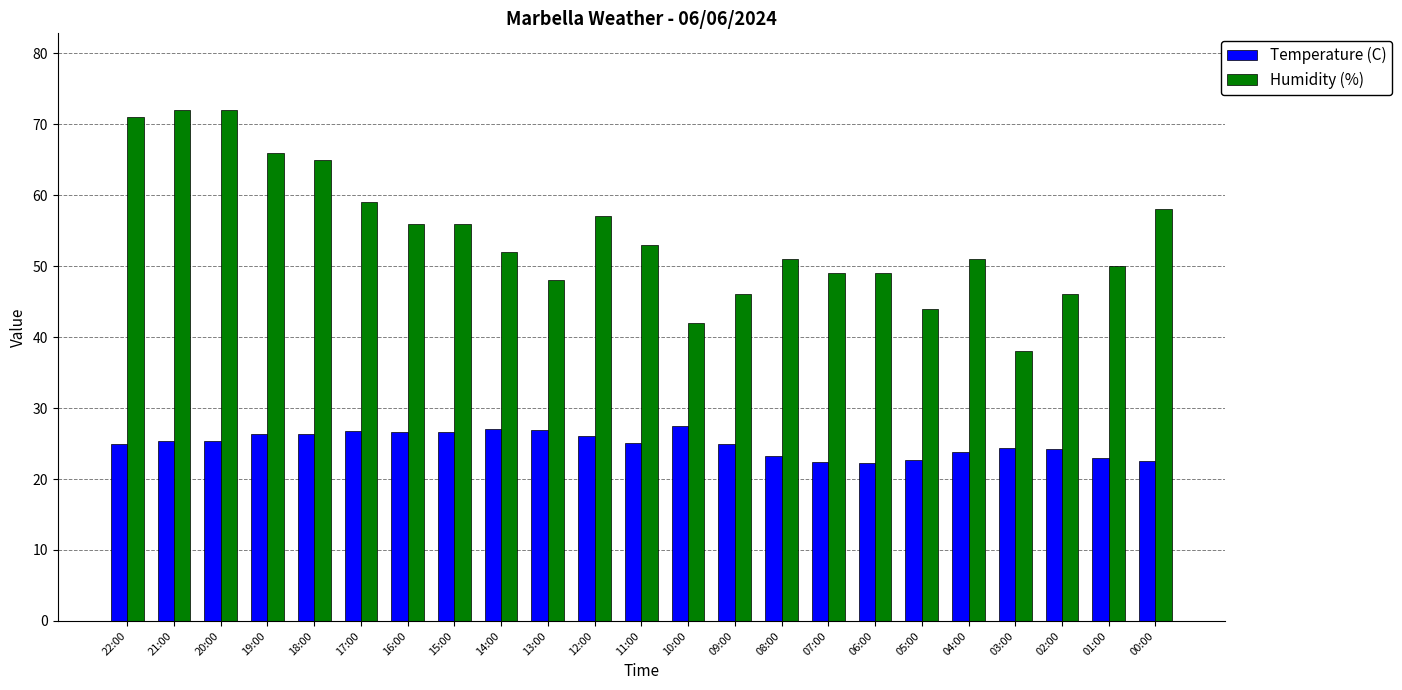

What value does the Temperature (C) series have at 12:00?

26.0